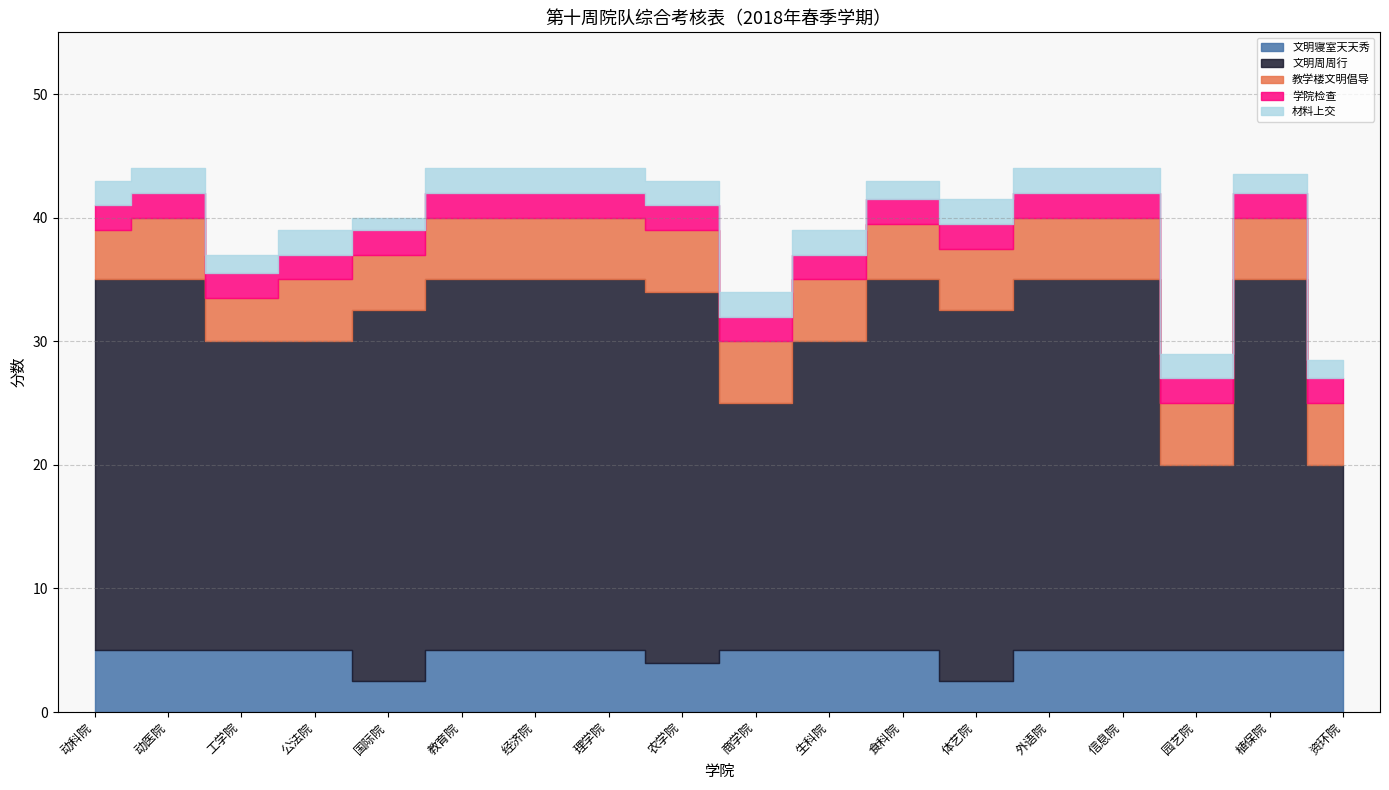

What is the label of the 4th point from the right?

信息院